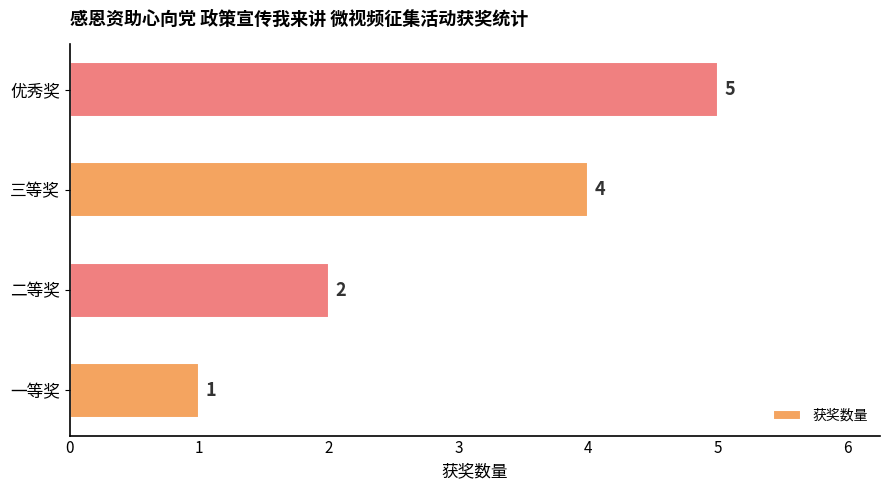

Reading bottom to top, extract all data points from this chart.

1	2	4	5